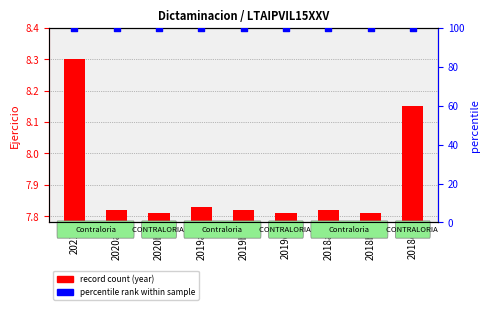

Which series contains the lowest Y value?

record count (year)